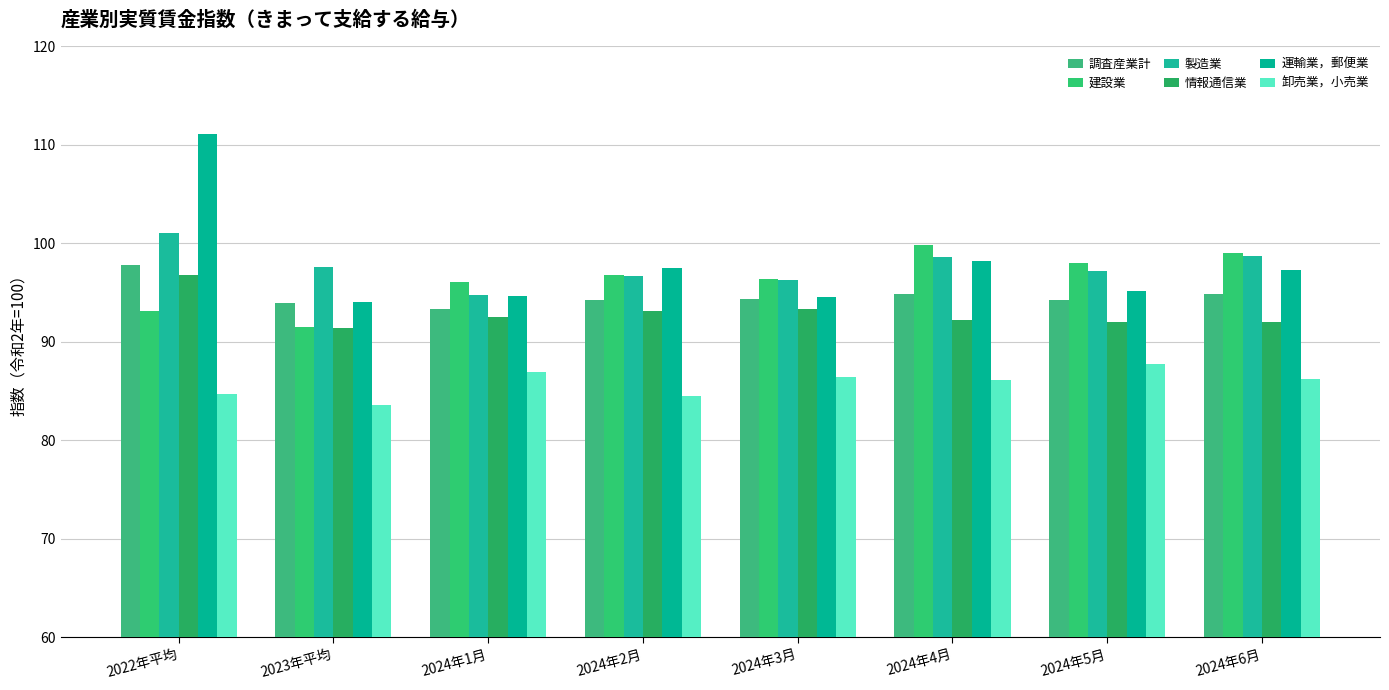

How many distinct data groups are displayed?

6